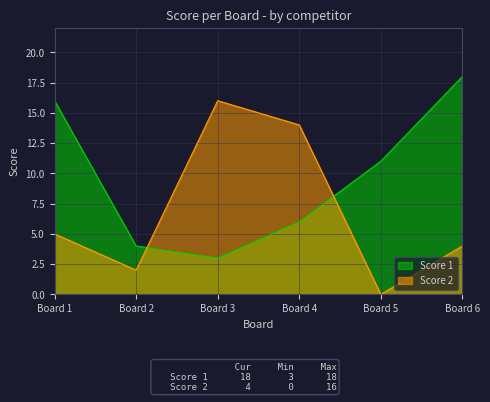

Does the chart display data point markers on the line(s)?

No